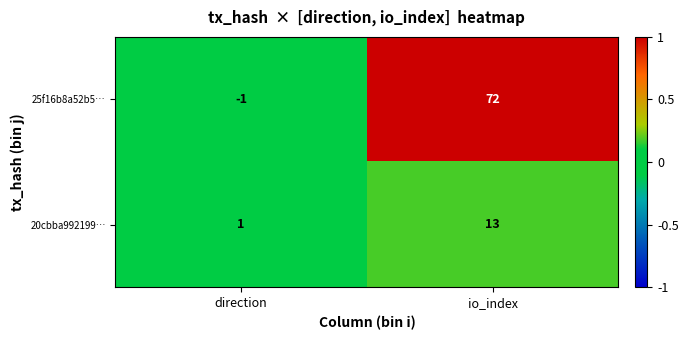

What is the maximum value shown in the chart?

72